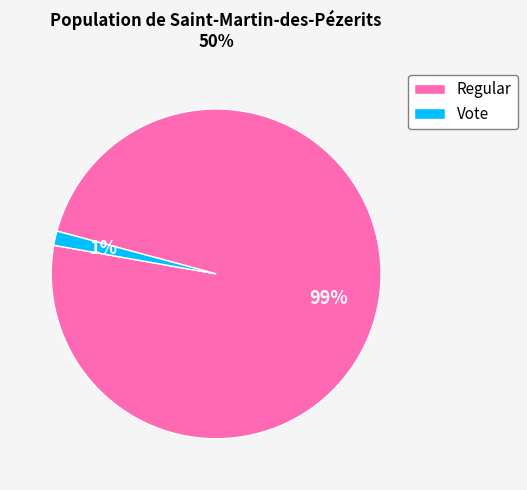

The Vote slice represents 8% of the pie. True or false?

False